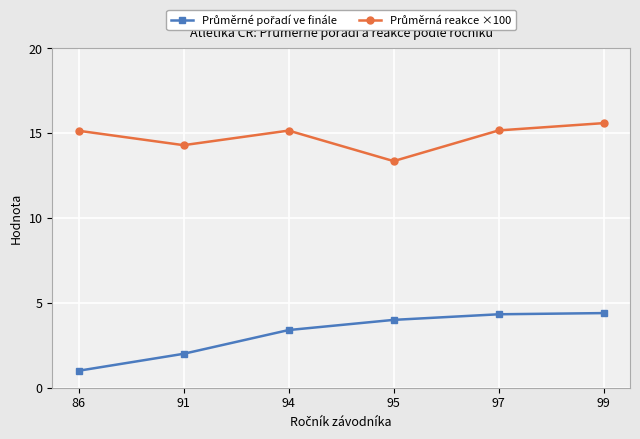

At which category is the sum across all series the highest?

99